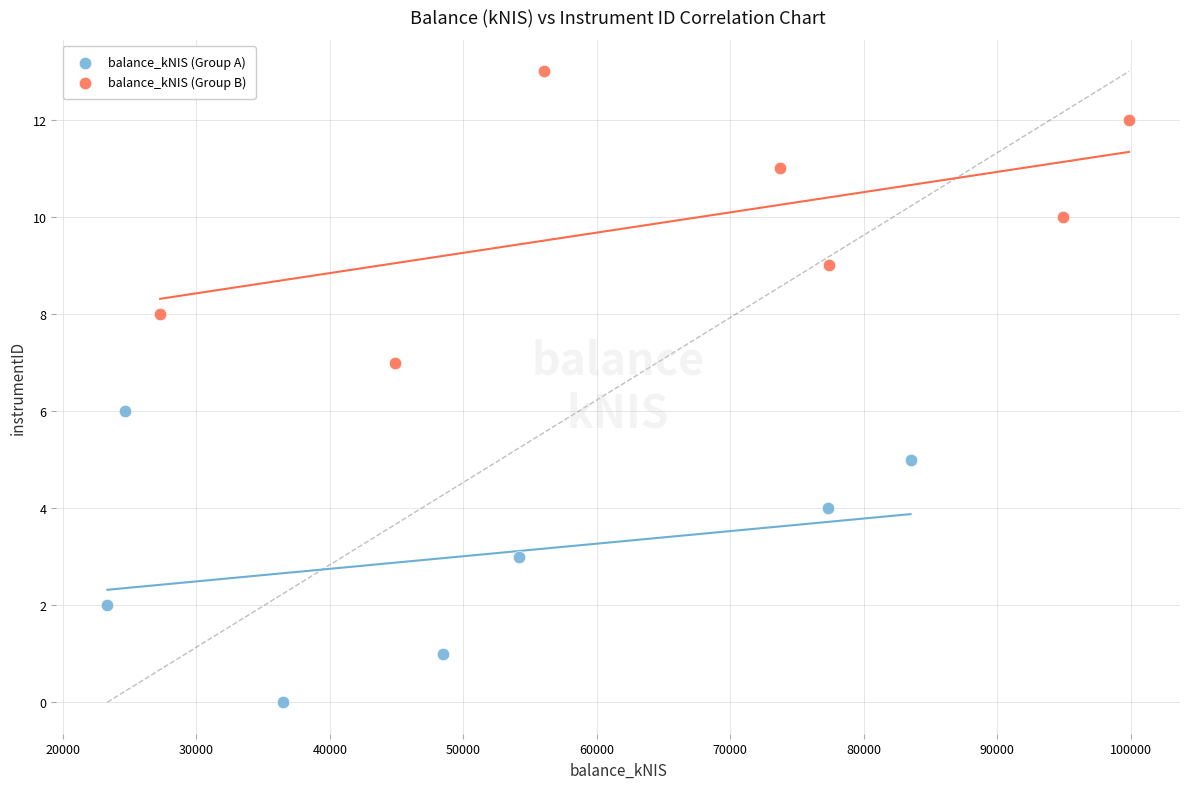

Which series contains the highest Y value?

balance_kNIS (Group B)